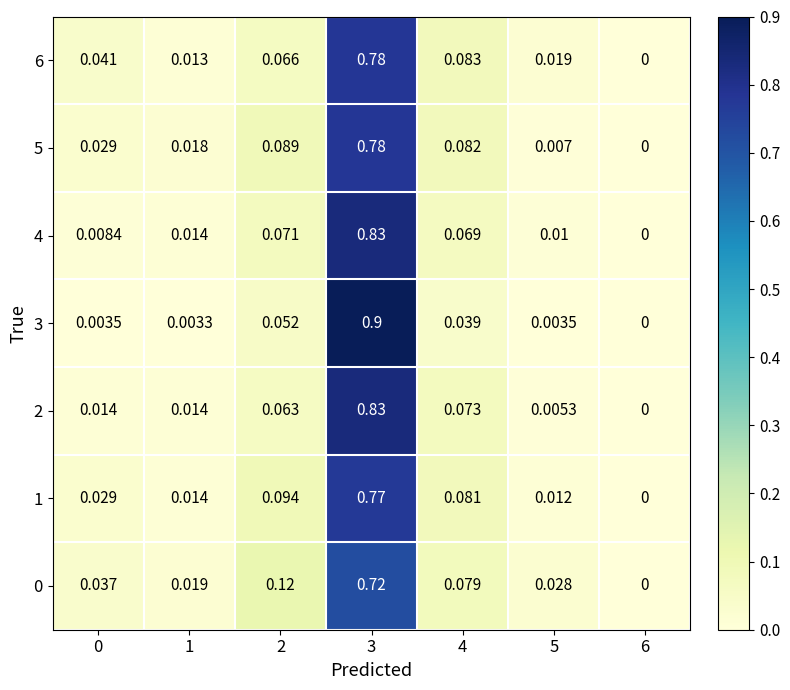

Is the value of 0 at 3 greater than the value of 3 at 3?

No